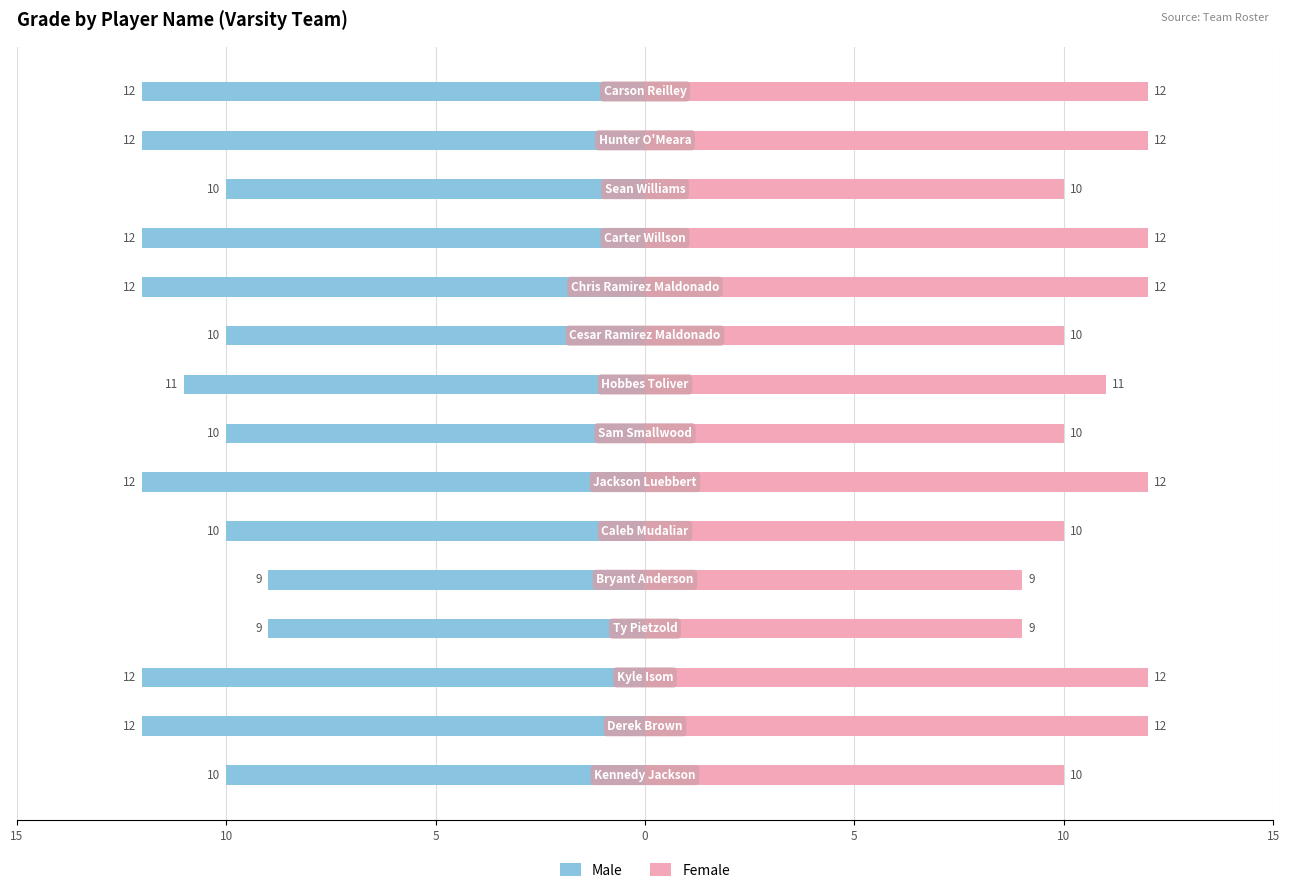

What is the sum of all Male values?

-163